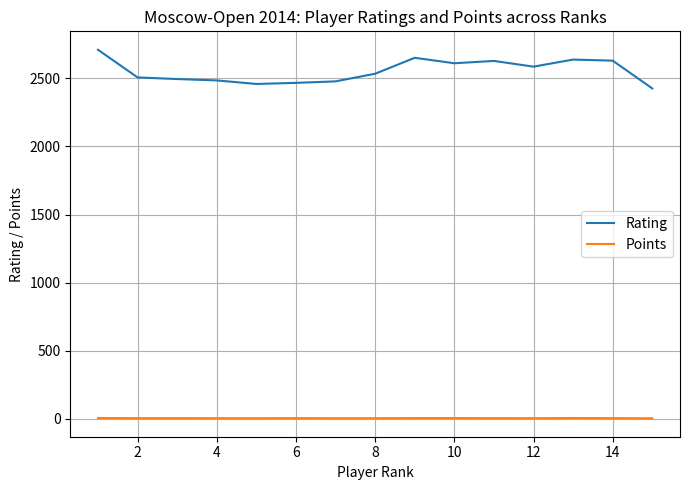

List the series in order of their peak value, lowest first.

Points, Rating